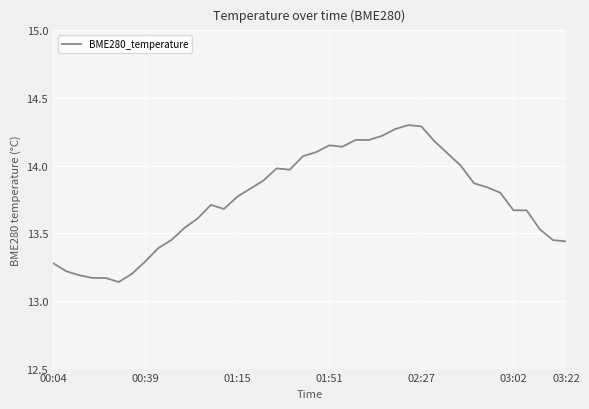

What is the difference between the maximum and minimum values?

1.2